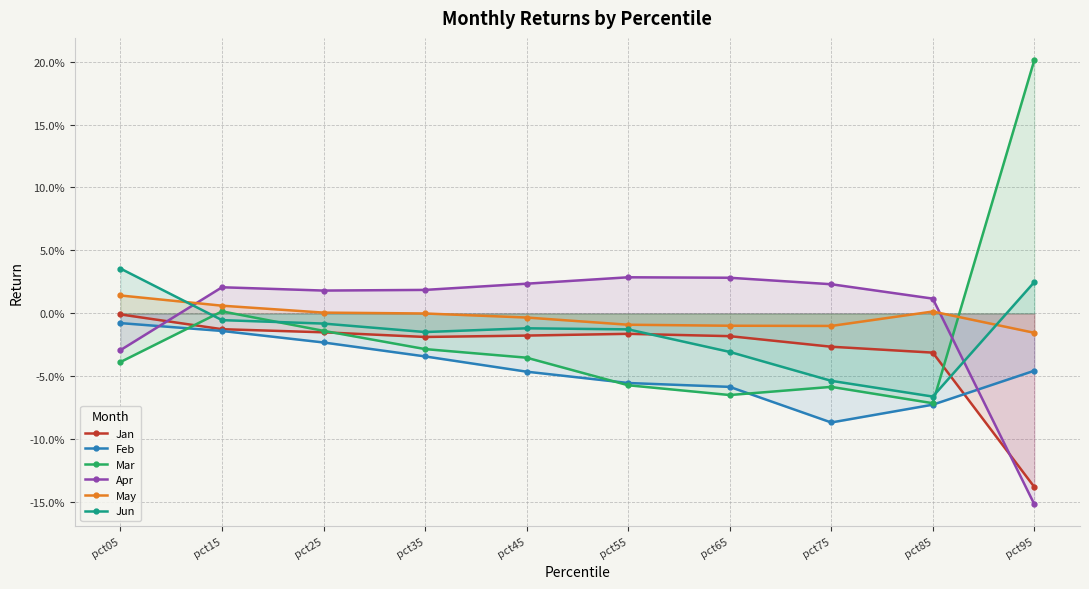

Reading left to right, what are all the values shown in this chart?

Jan: pct05=-0.0	pct15=-0.0	pct25=-0.0	pct35=-0.0	pct45=-0.0	pct55=-0.0	pct65=-0.0	pct75=-0.0	pct85=-0.0	pct95=-0.1
Feb: pct05=-0.0	pct15=-0.0	pct25=-0.0	pct35=-0.0	pct45=-0.0	pct55=-0.1	pct65=-0.1	pct75=-0.1	pct85=-0.1	pct95=-0.0
Mar: pct05=-0.0	pct15=0.0	pct25=-0.0	pct35=-0.0	pct45=-0.0	pct55=-0.1	pct65=-0.1	pct75=-0.1	pct85=-0.1	pct95=0.2
Apr: pct05=-0.0	pct15=0.0	pct25=0.0	pct35=0.0	pct45=0.0	pct55=0.0	pct65=0.0	pct75=0.0	pct85=0.0	pct95=-0.2
May: pct05=0.0	pct15=0.0	pct25=0.0	pct35=-0.0	pct45=-0.0	pct55=-0.0	pct65=-0.0	pct75=-0.0	pct85=0.0	pct95=-0.0
Jun: pct05=0.0	pct15=-0.0	pct25=-0.0	pct35=-0.0	pct45=-0.0	pct55=-0.0	pct65=-0.0	pct75=-0.1	pct85=-0.1	pct95=0.0